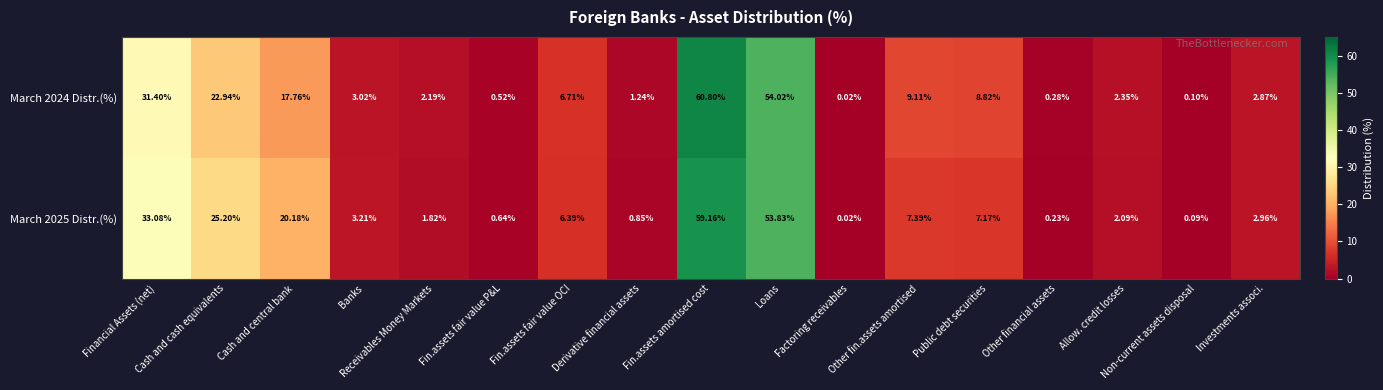

Between Financial Assets (net) and Allow. credit losses, which series saw the biggest shift?

March 2025 Distr.(%)